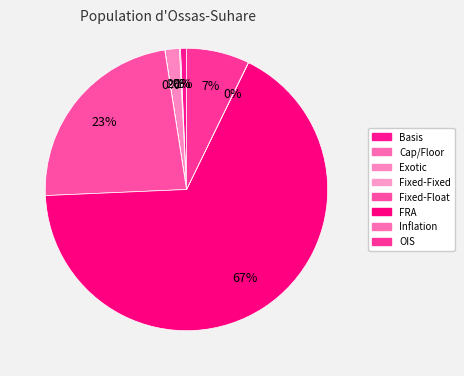

Count the number of slices in the pie.

9